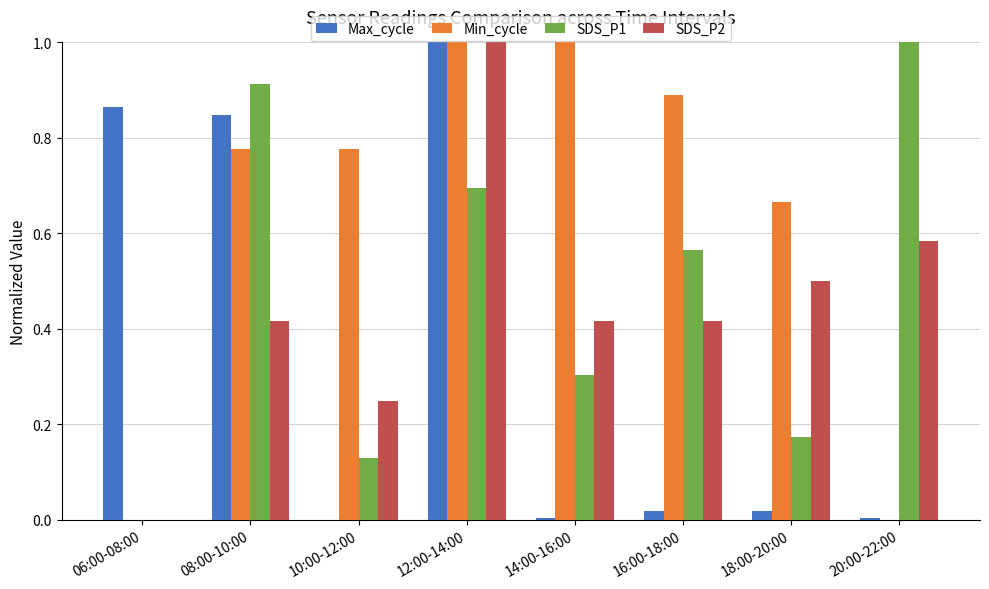

What are all the series names shown in the legend?

Max_cycle, Min_cycle, SDS_P1, SDS_P2